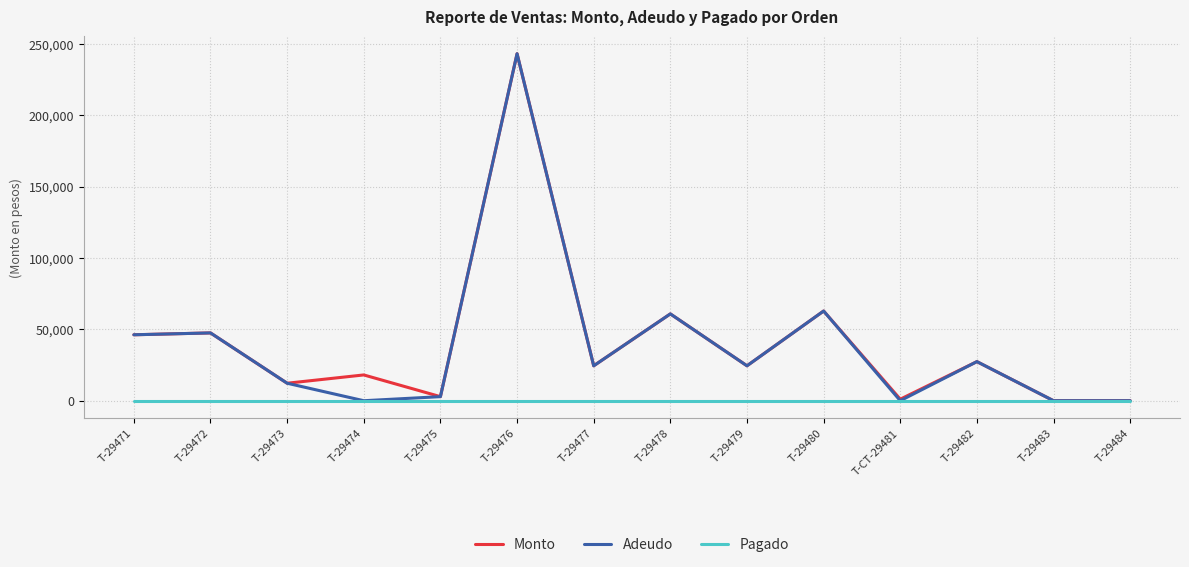

What position from the left is T-29483?

13